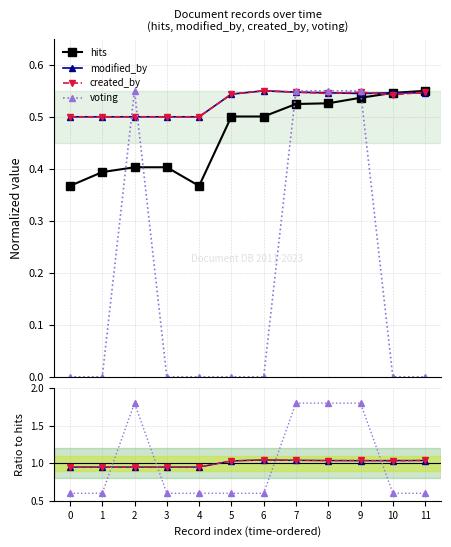

True or false: voting has a value of 0.8 at 10.

False